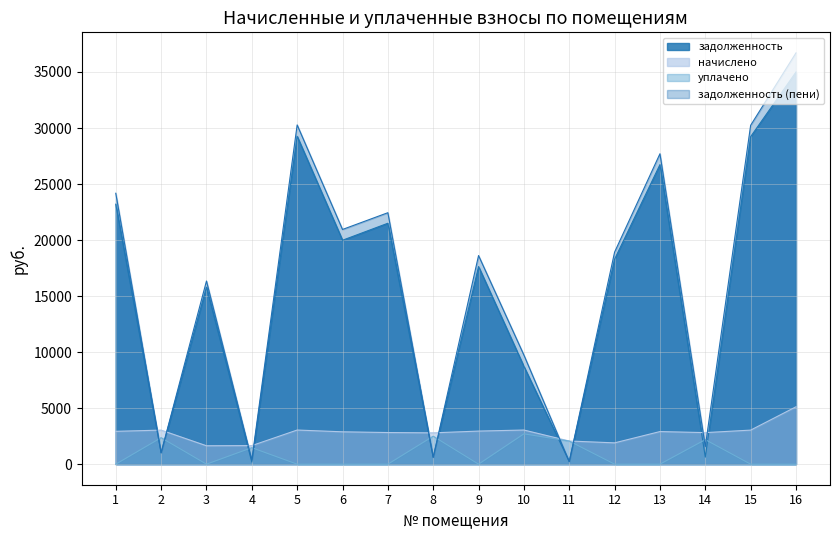

What is the maximum value for задолженность (пени)?

36702.6